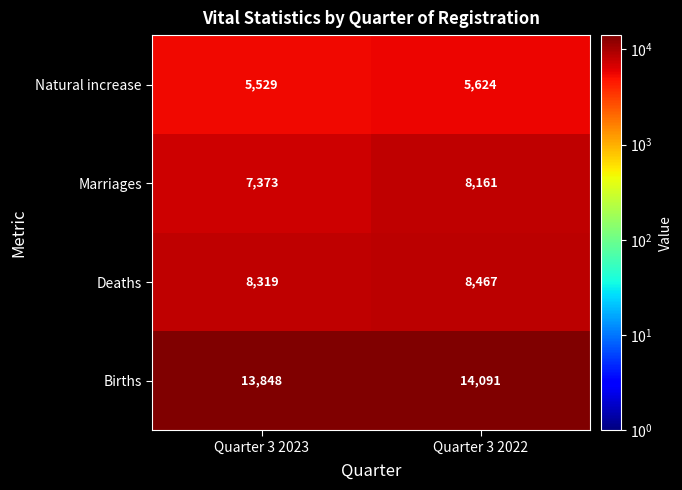

At which category is the sum across all series the highest?

Quarter 3 2022